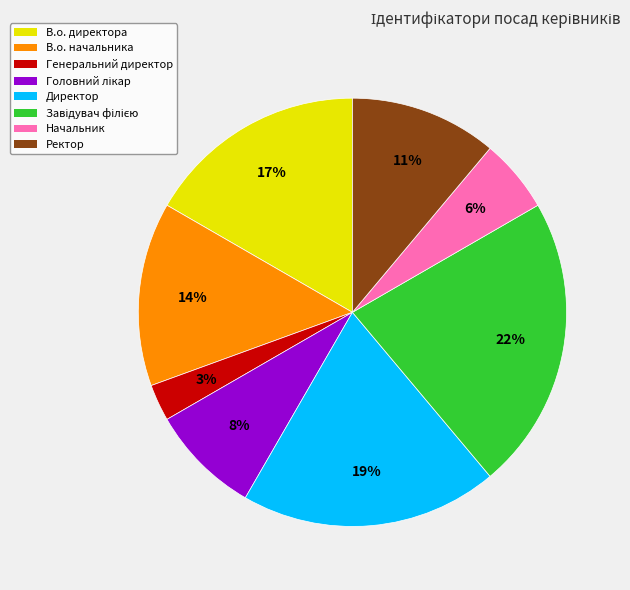

How many slices are in this pie chart?

8